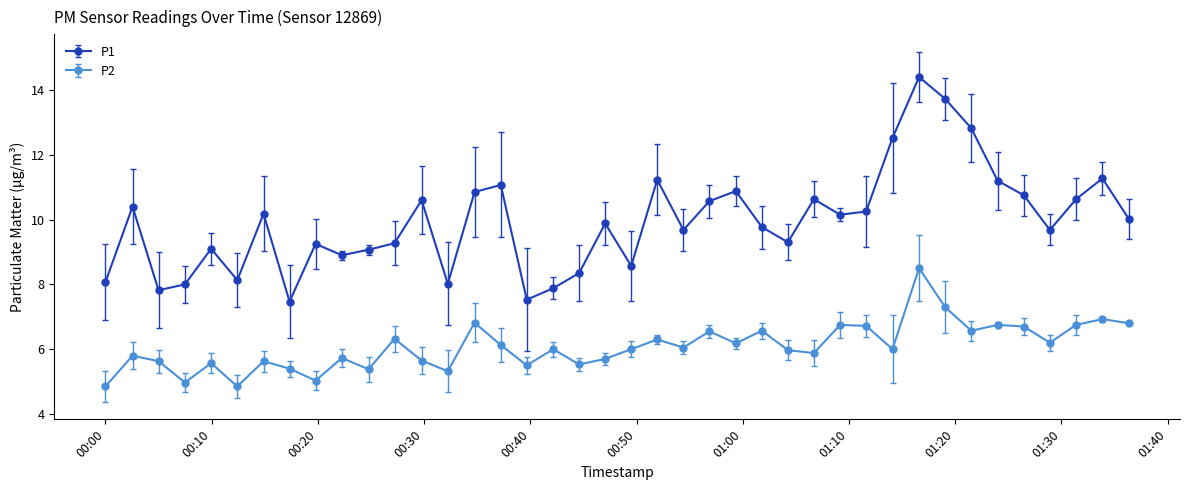

What is the value of the P1 point at the 40th from the left?

10.0